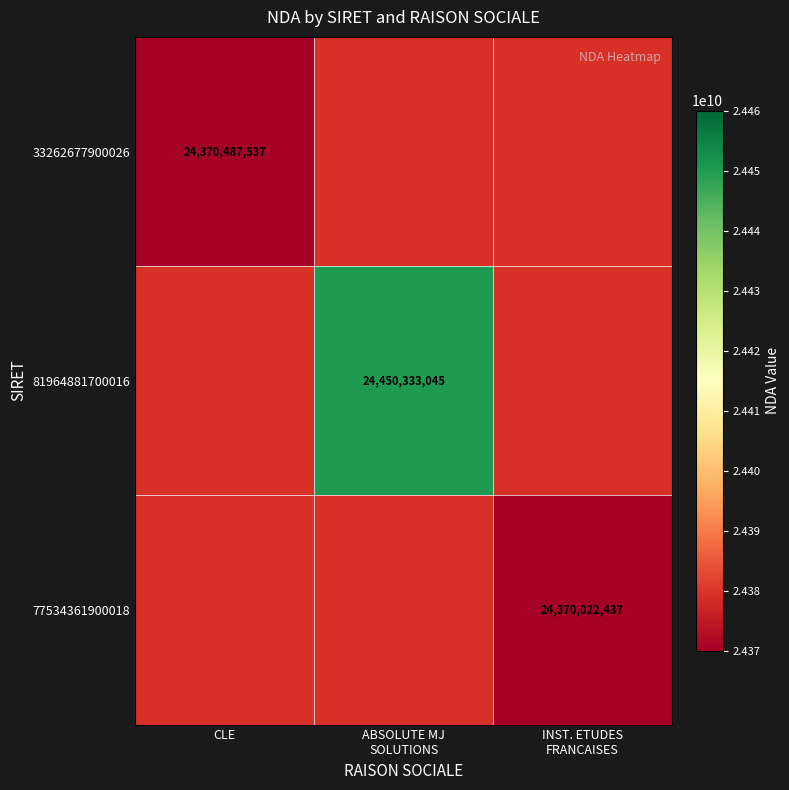

Is it true that 33262677900026 equals 24370487537 at CLE?

True